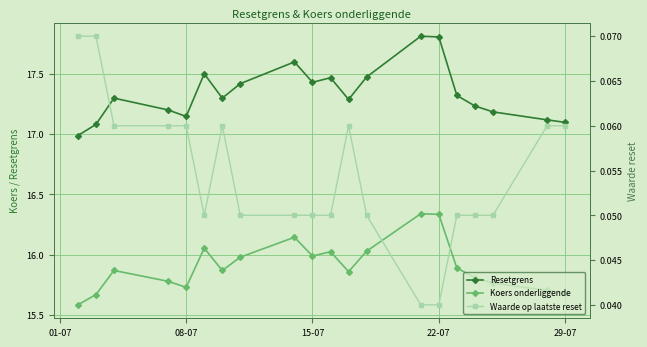

True or false: Resetgrens has more than 1 interior local peaks.

True